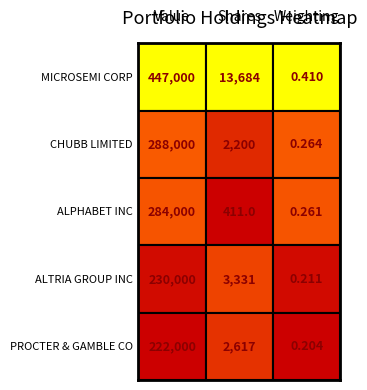

The PROCTER & GAMBLE CO series shows 222000.0 at 0. True or false?

True